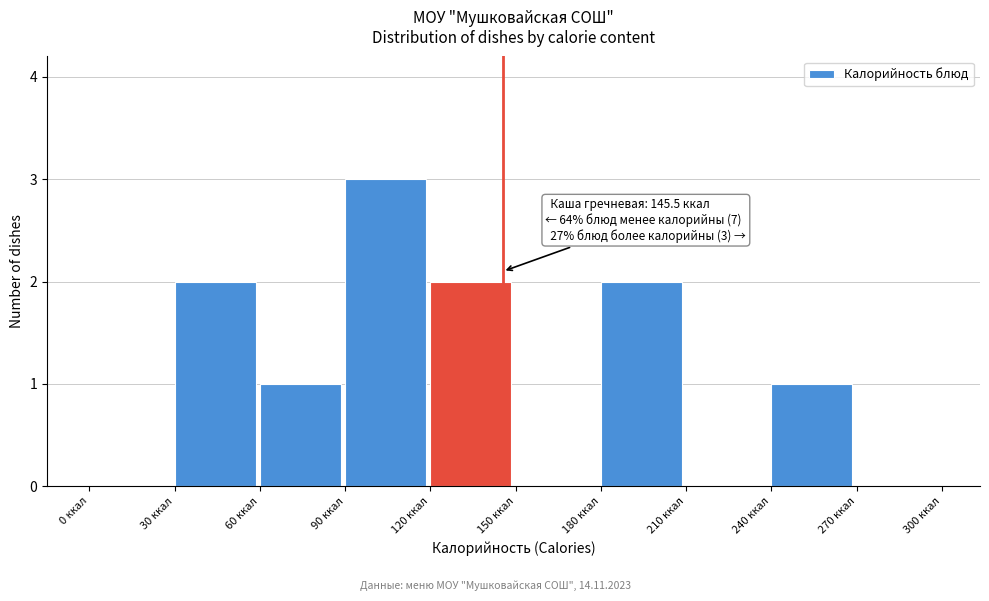

Which range on the x-axis has the tallest bar?

90 to 120